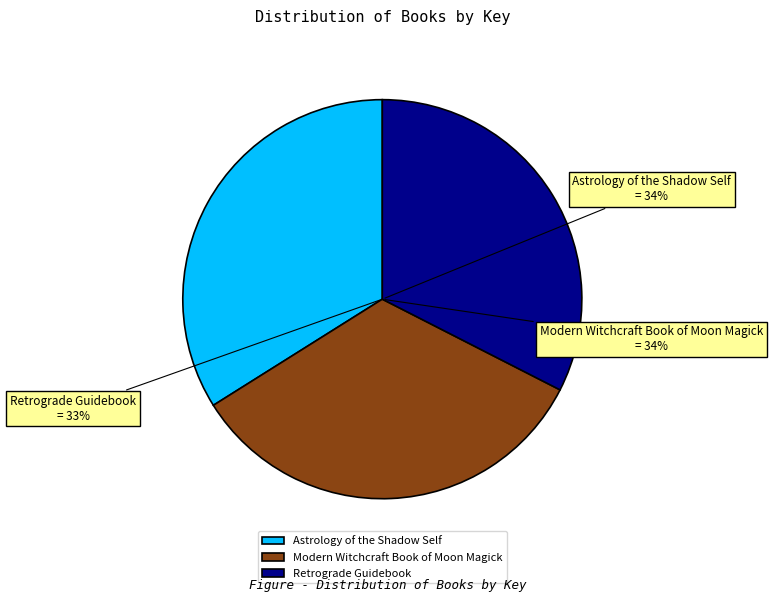

How many segments does this pie chart have?

3